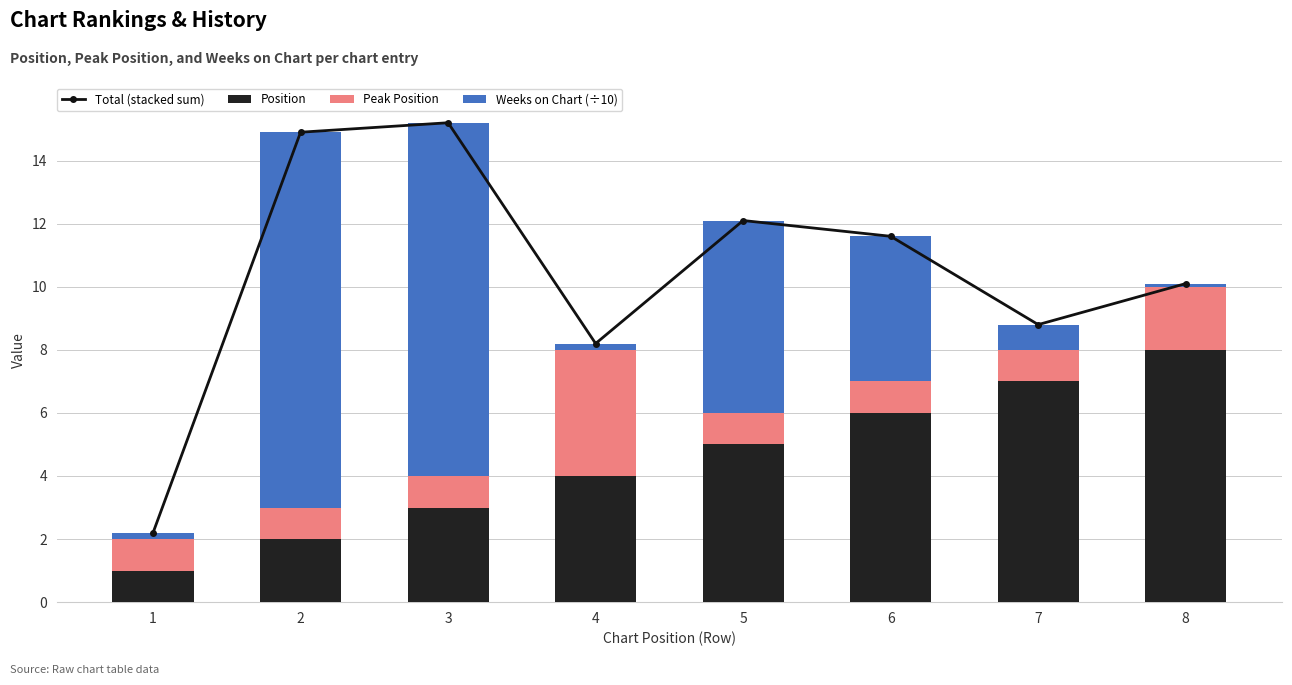

Is the value of Weeks on Chart (÷10) at 8 greater than the value of Total (stacked sum) at 1?

No